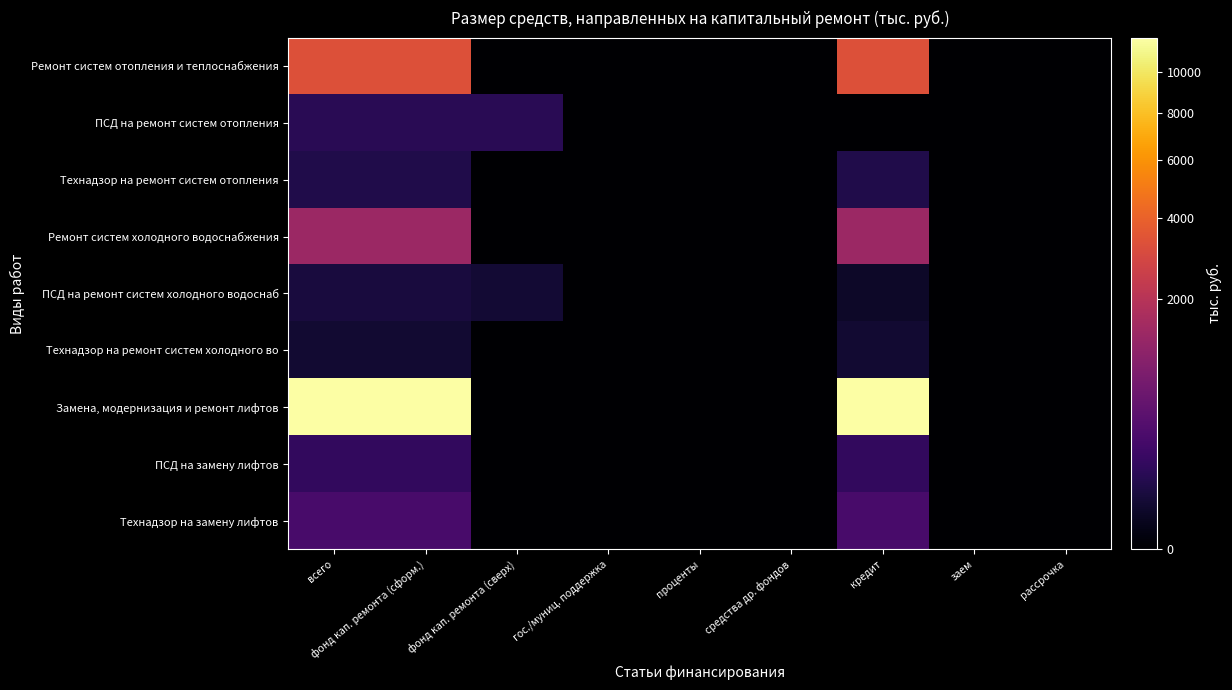

Which series has the largest total across all categories?

Замена, модернизация и ремонт лифтов